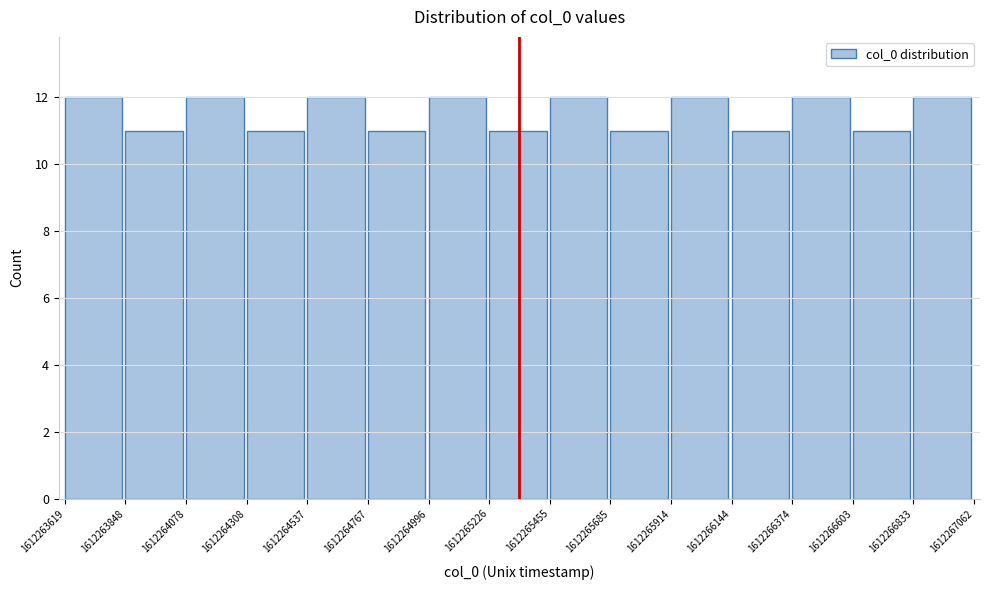

Reading left to right, transcribe this chart: for each bar, give the range it covers on the x-axis and its height. The values are not printed on the chart, so give them approximately, as read against the axis.

1612263619 to 1612263848: 12
1612263848 to 1612264078: 11
1612264078 to 1612264308: 12
1612264308 to 1612264537: 11
1612264537 to 1612264767: 12
1612264767 to 1612264996: 11
1612264996 to 1612265226: 12
1612265226 to 1612265455: 11
1612265455 to 1612265685: 12
1612265685 to 1612265914: 11
1612265914 to 1612266144: 12
1612266144 to 1612266374: 11
1612266374 to 1612266603: 12
1612266603 to 1612266833: 11
1612266833 to 1612267062: 12